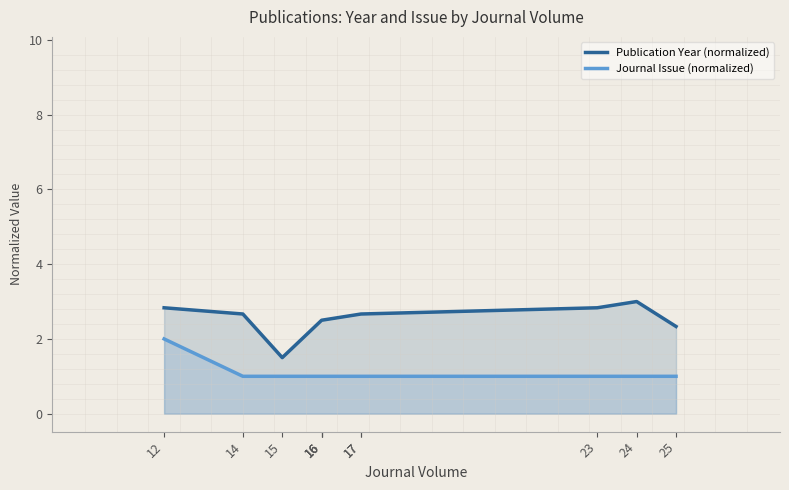

What is the average value of the Publication Year (normalized) series?

2.5